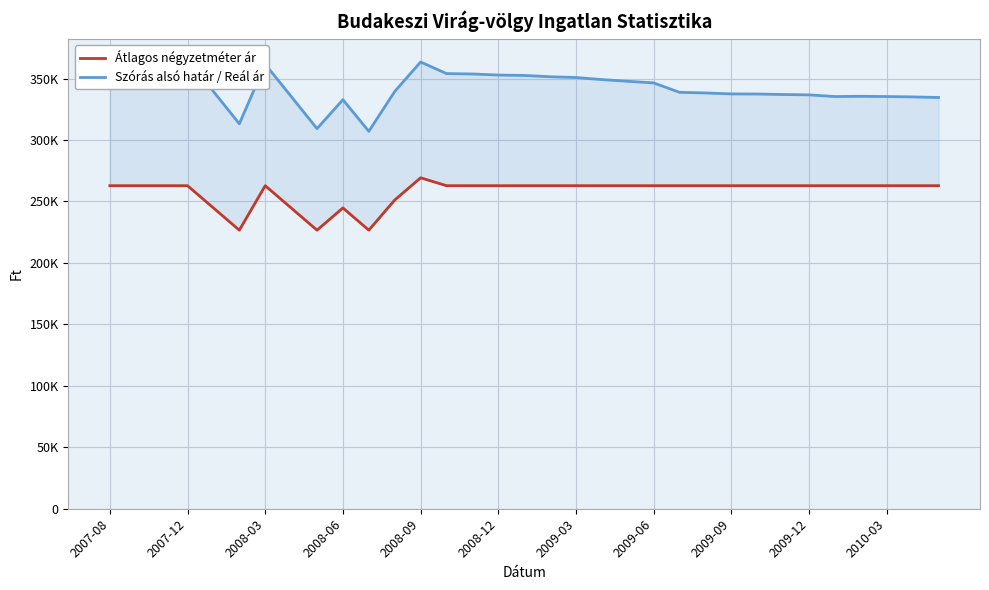

How many interior local valleys does the Átlagos négyzetméter ár series have?

3